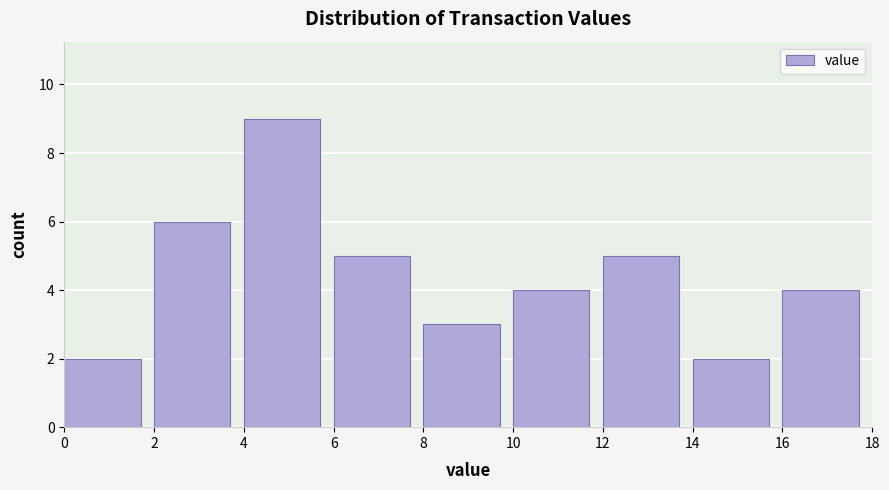

Reading left to right, list every bar in this chart as the range it spans on the x-axis followed by its height. The values are not printed on the chart, so give them approximately, as read against the axis.

0 to 2: 2
2 to 4: 6
4 to 6: 9
6 to 8: 5
8 to 10: 3
10 to 12: 4
12 to 14: 5
14 to 16: 2
16 to 18: 4